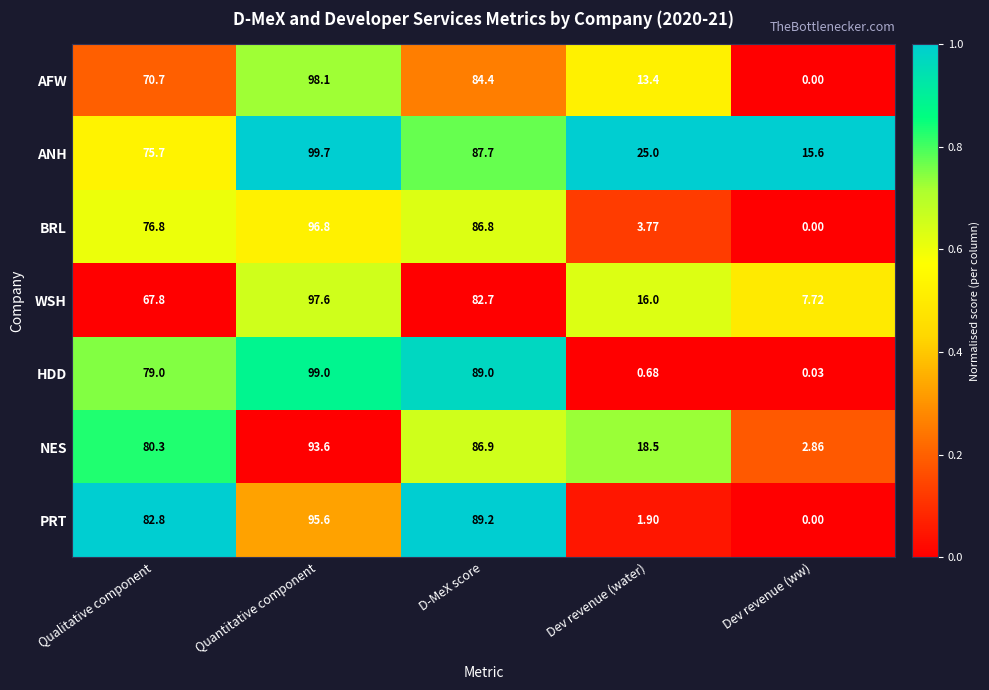

Between Quantitative component and Dev revenue (ww), which series saw the biggest shift?

HDD